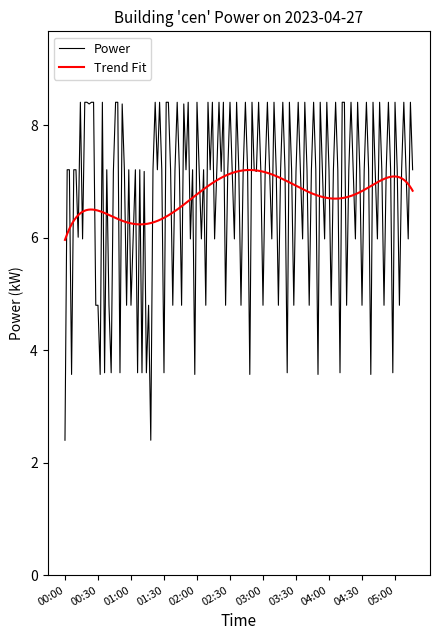

What is the highest value of the Power series?

8.4